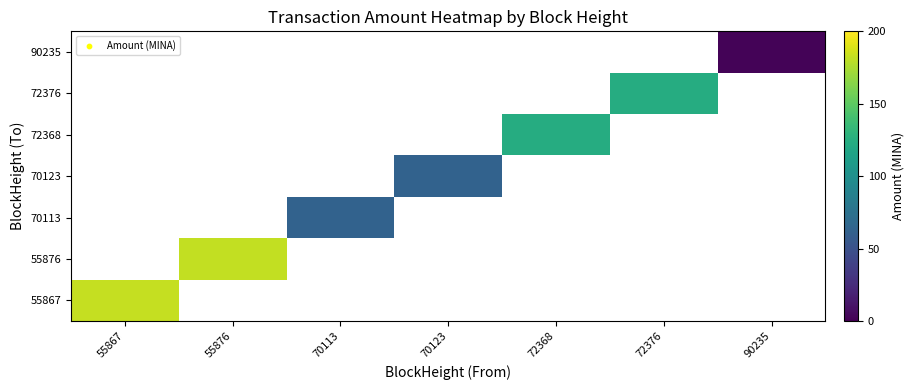

Which category has the highest value across all series?

55867